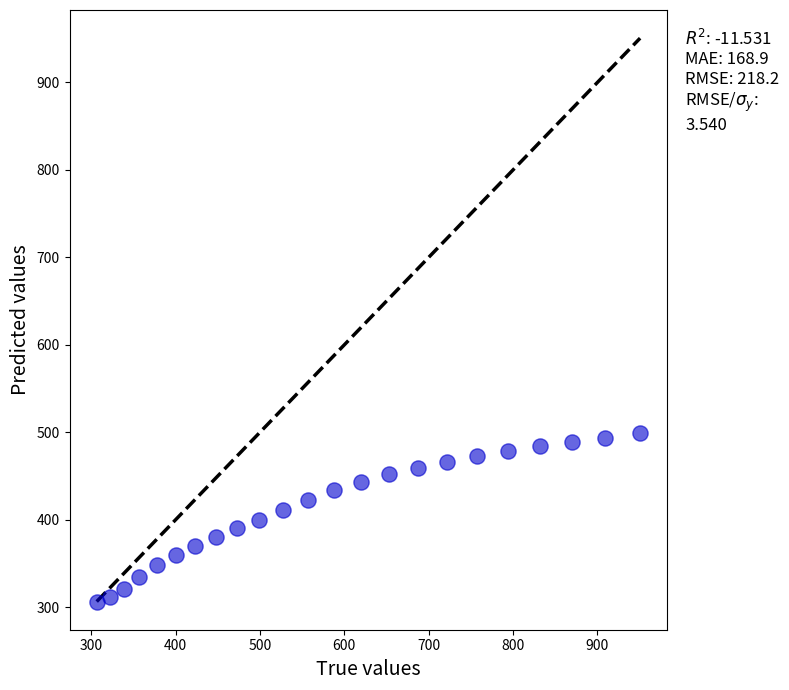

What is the range of Y values (max minus min)?

192.1